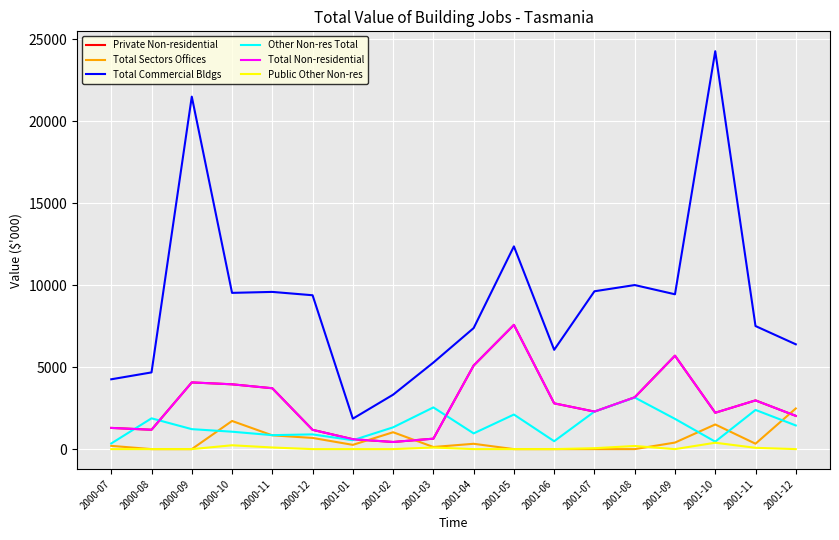

What is the average value of the Other Non-res Total series?

1434